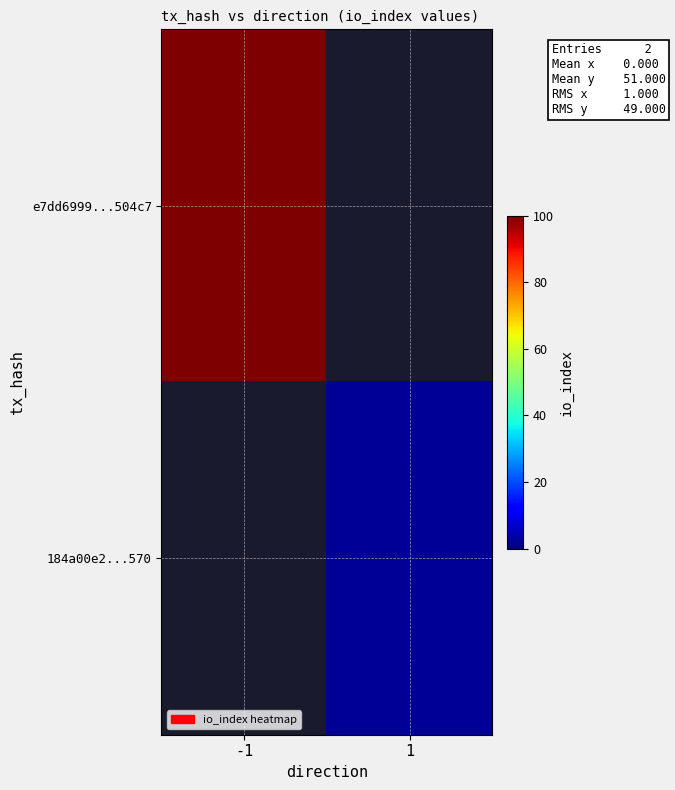

True or false: 184a00e2...570 has a value of 0.7 at 1.

False